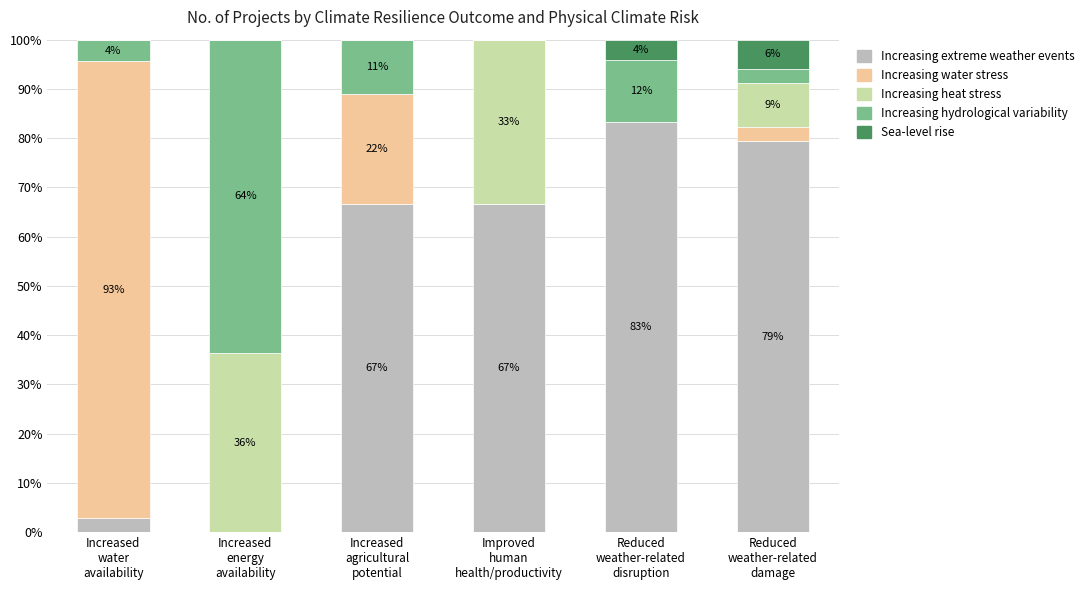

What are all the series names shown in the legend?

Increasing extreme weather events, Increasing water stress, Increasing heat stress, Increasing hydrological variability, Sea-level rise